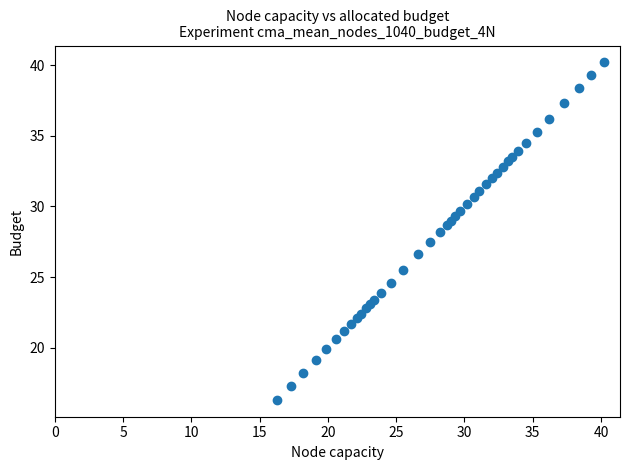

What is the range of X values (max minus min)?

23.9